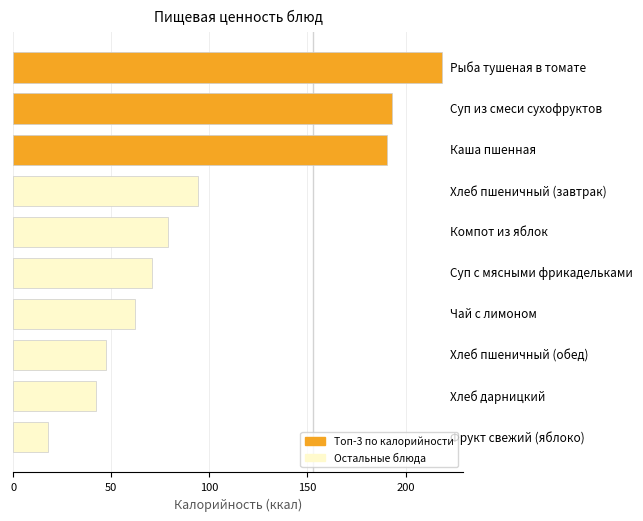

What is the sum of all values?

1015.8